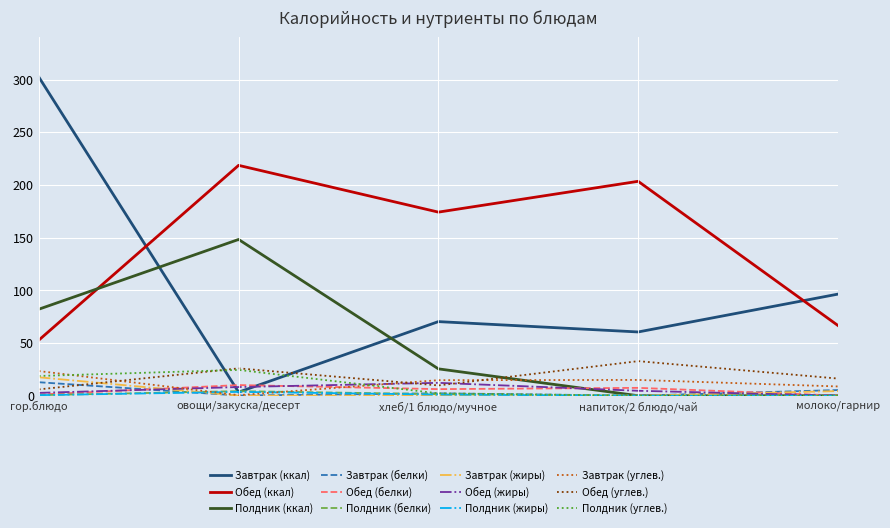

Which series ends up on top after the final intersection of Полдник (ккал) and Обед (ккал)?

Обед (ккал)